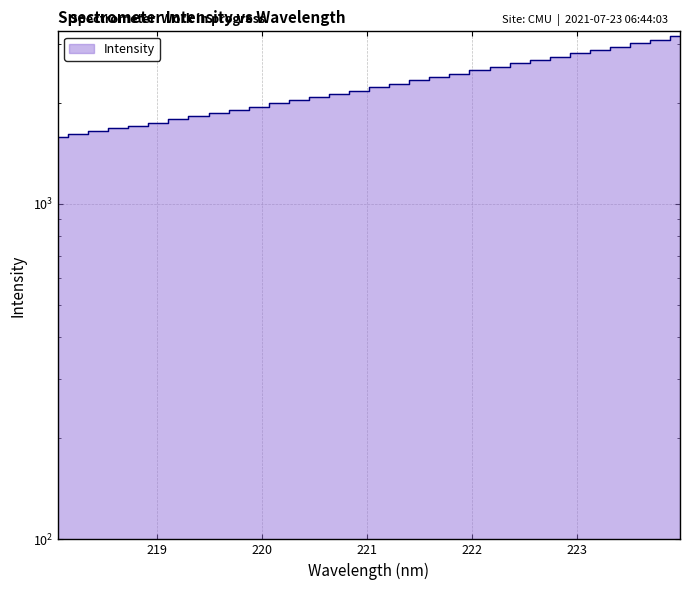

What is the label of the 9th point from the left?

219.589